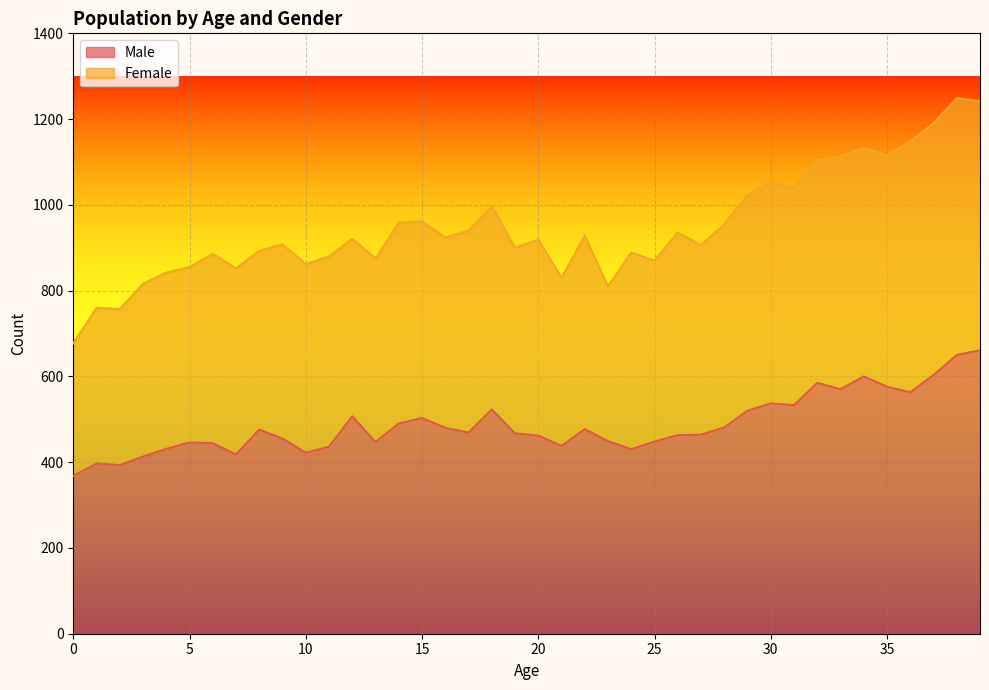

The chart shows a value of 186 at 6. True or false?

False